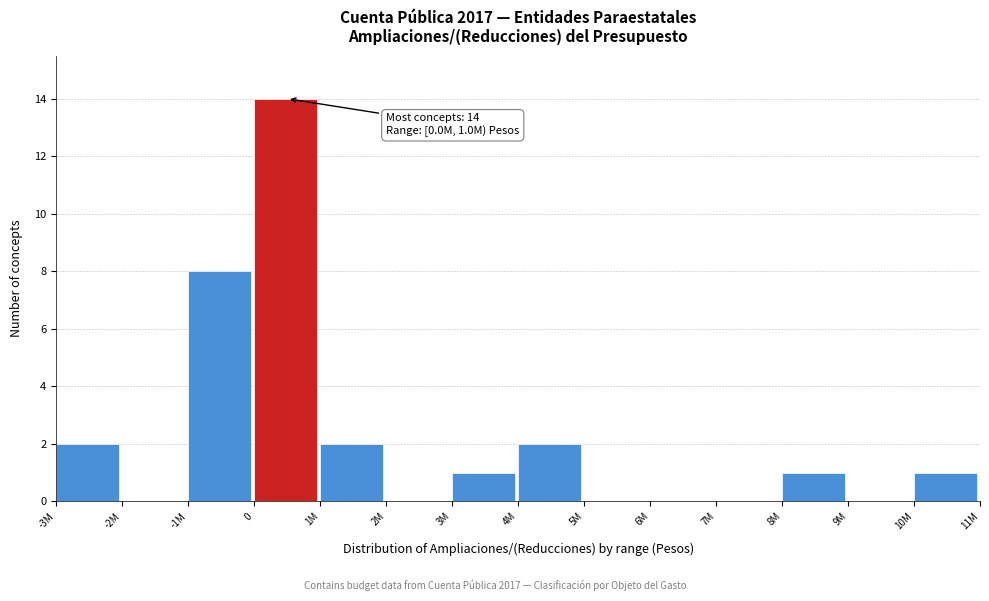

Reading left to right, transcribe all the data shown in this chart.

-3M=2	-2M=0	-1M=8	0=14	1M=2	2M=0	3M=1	4M=2	5M=0	6M=0	7M=0	8M=1	9M=0	10M=1